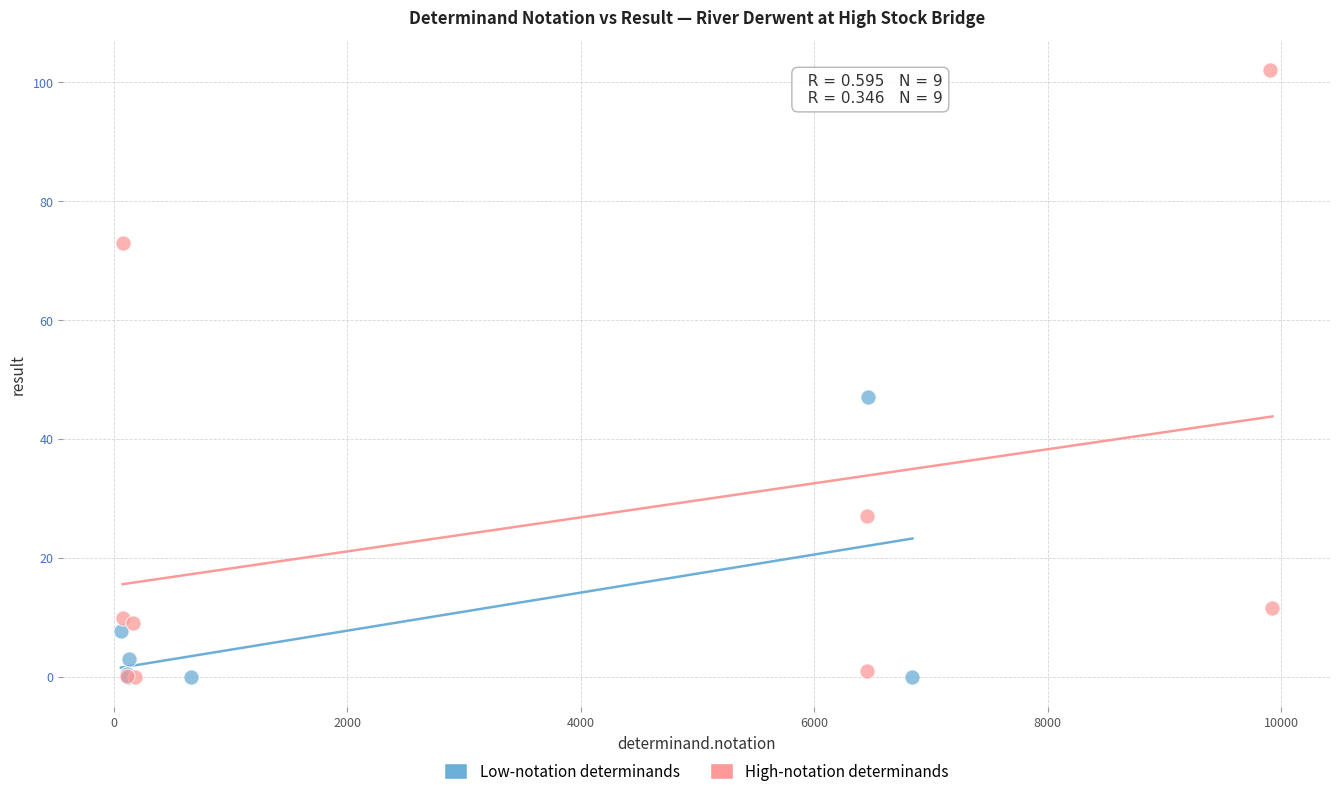

What are all the series names shown in the legend?

Low-notation determinands, High-notation determinands